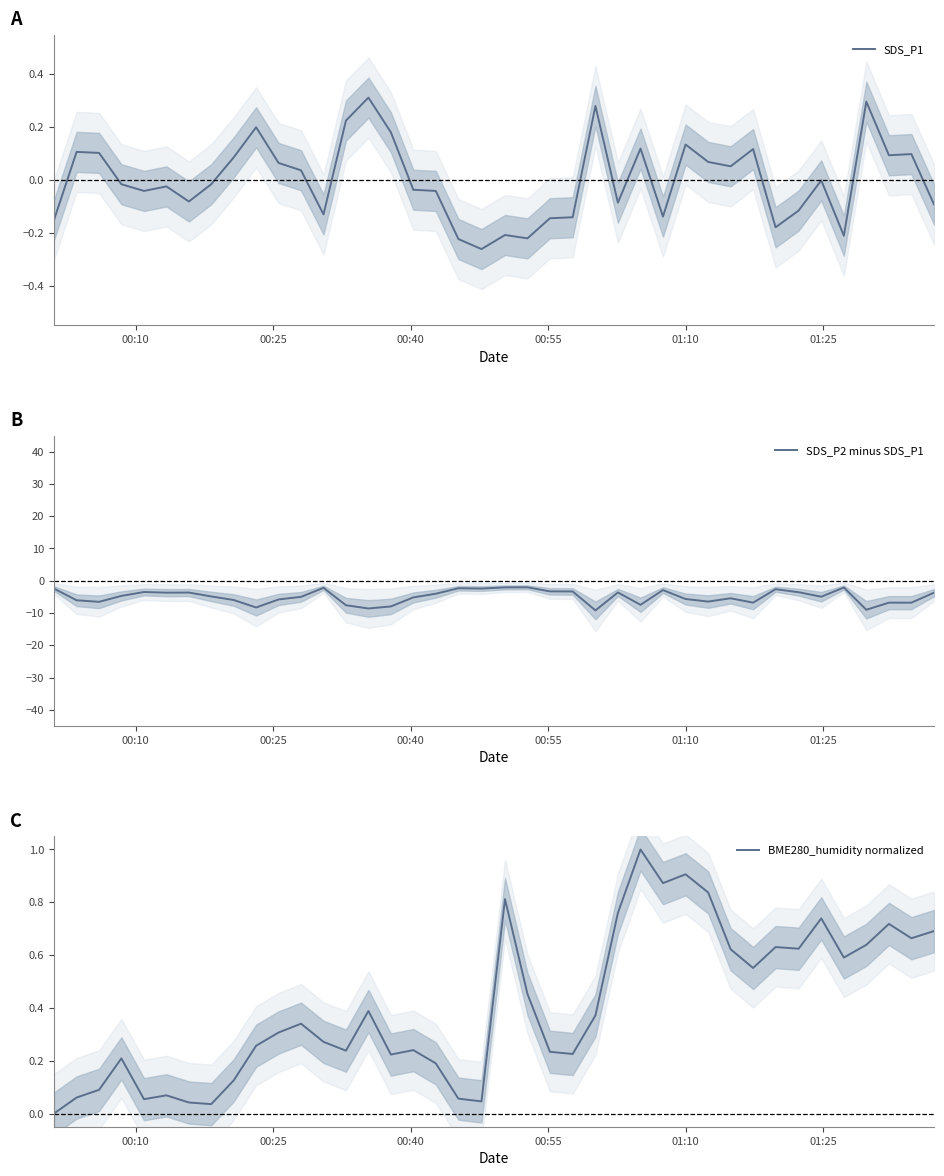

What is the maximum value for SDS_P2 minus SDS_P1?

-2.0